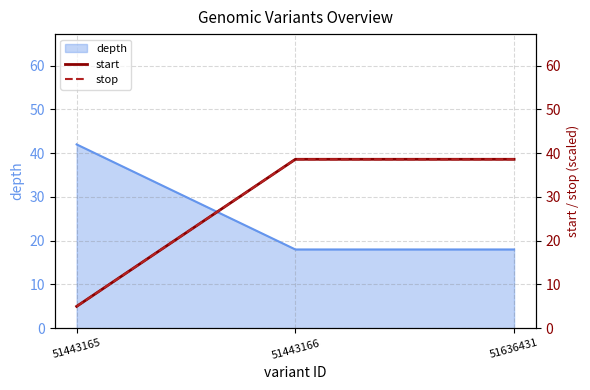

At which label does start reach its minimum?

51443165